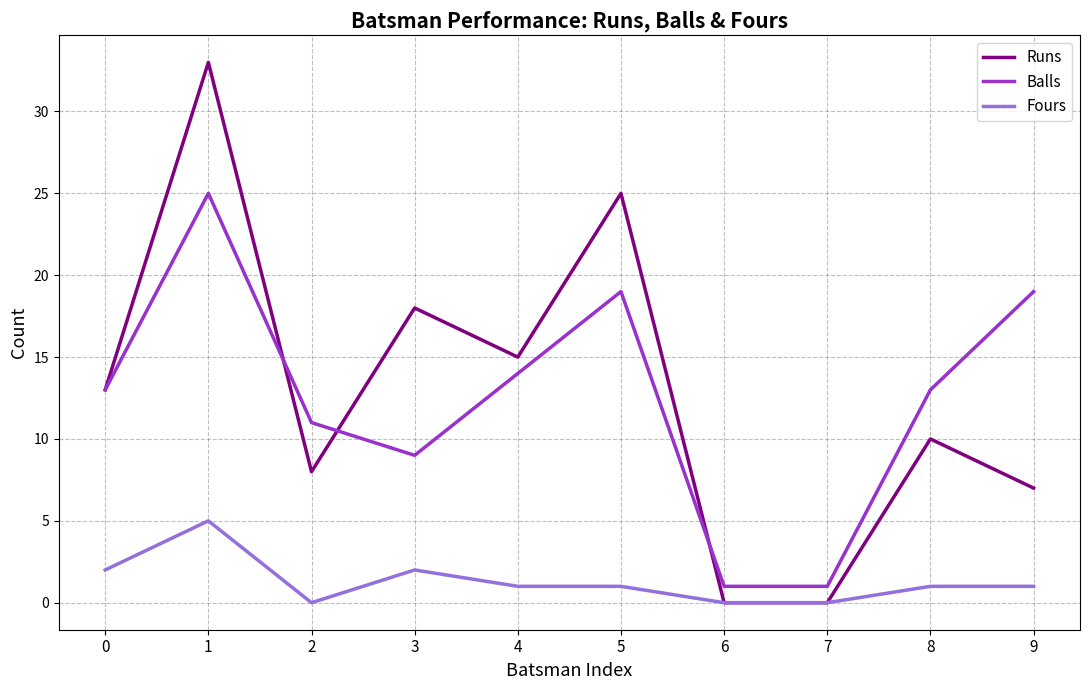

At which category does Fours reach its first local peak?

1